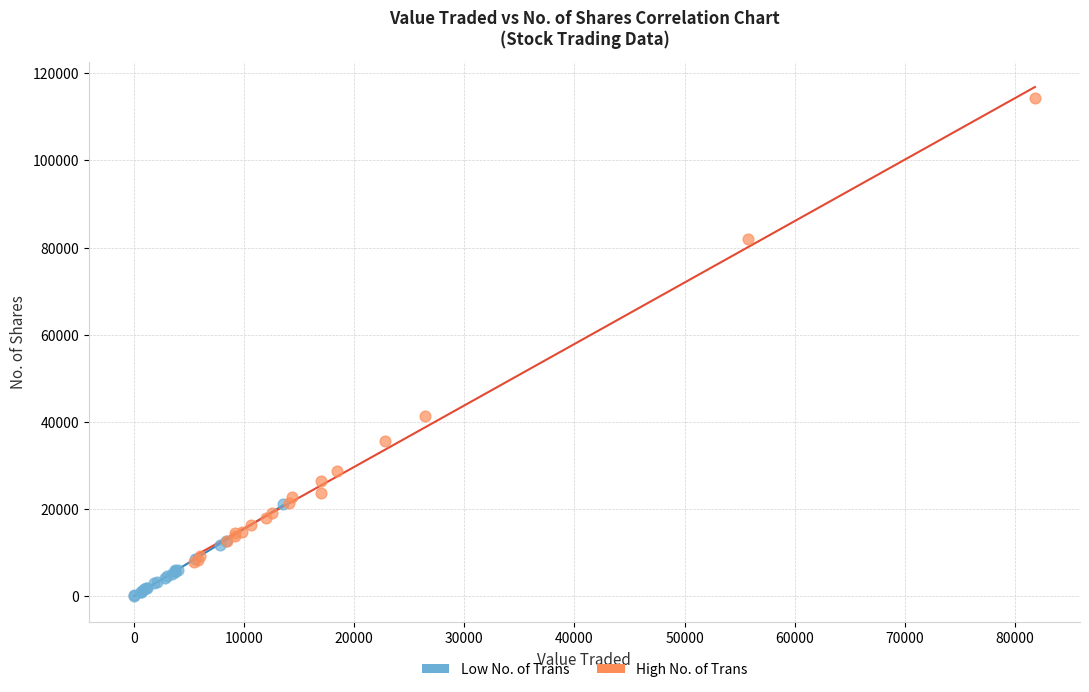

Which series reaches the minimum Y coordinate?

Low No. of Trans